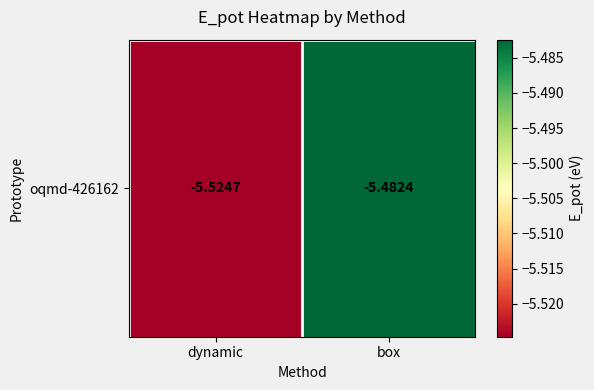

Rank the categories by value from lowest to highest.

dynamic, box